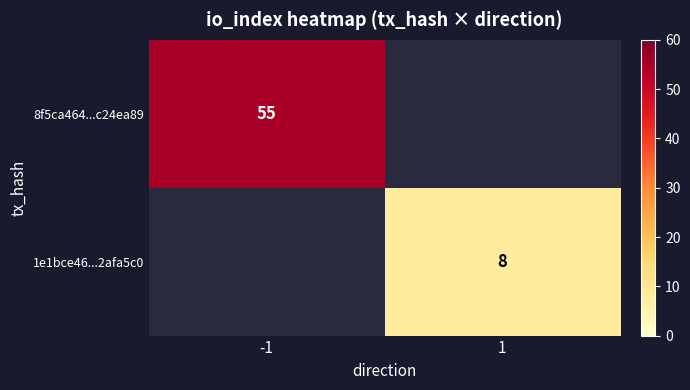

Which category has the lowest value across all series?

1